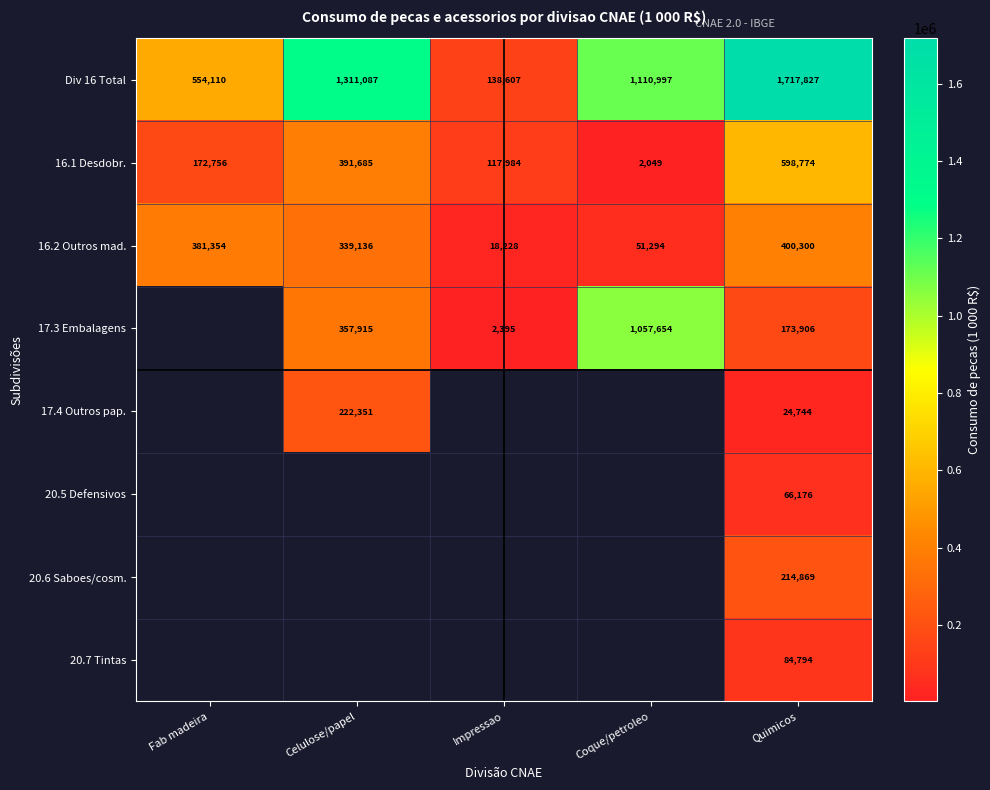

Which label corresponds to the smallest value in the chart?

Coque/petroleo